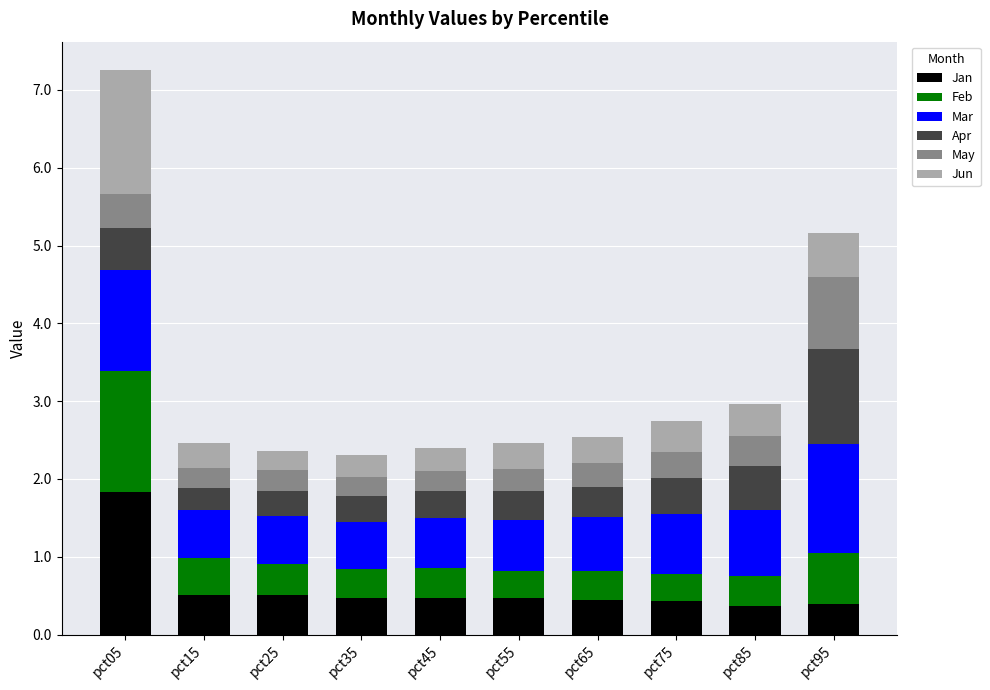

True or false: Jan has a value of 0.1 at pct55.

False